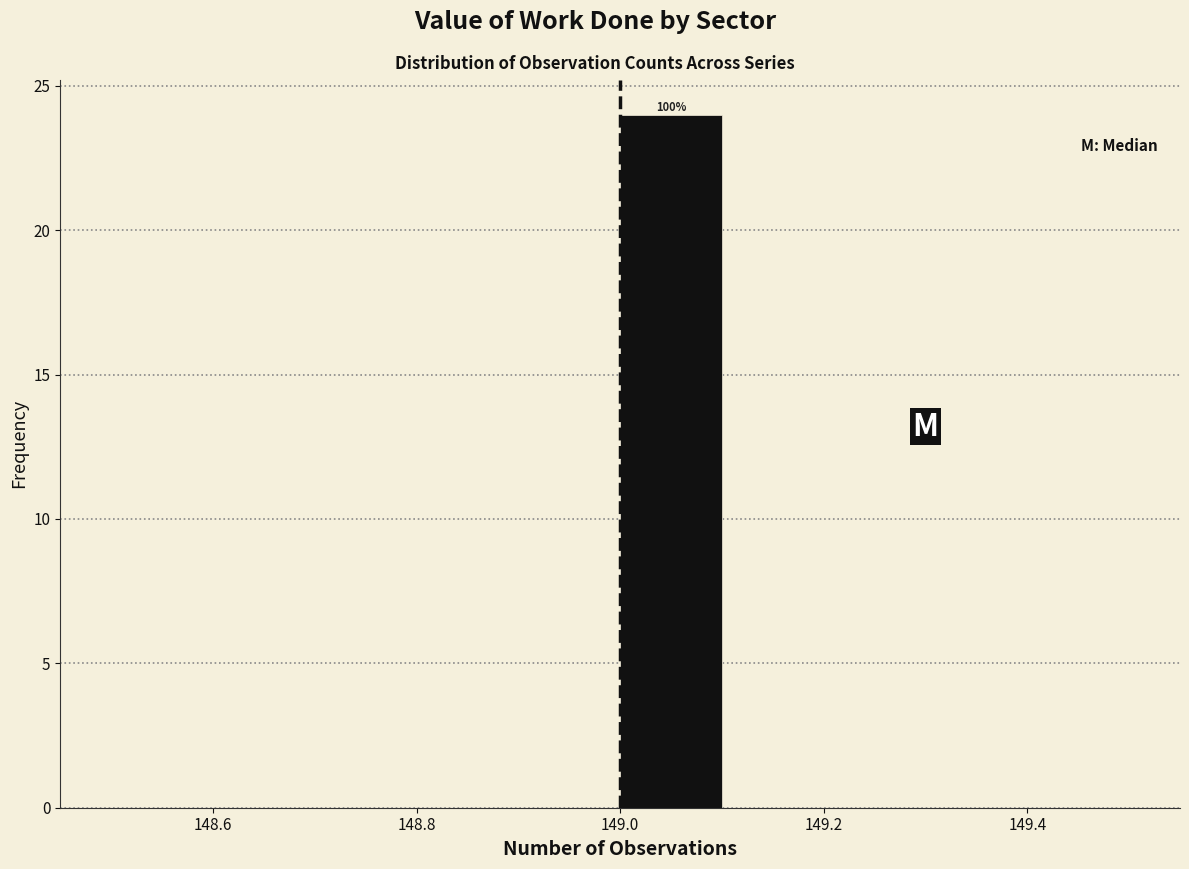

Which range on the x-axis has the tallest bar?

149.0 to 149.1